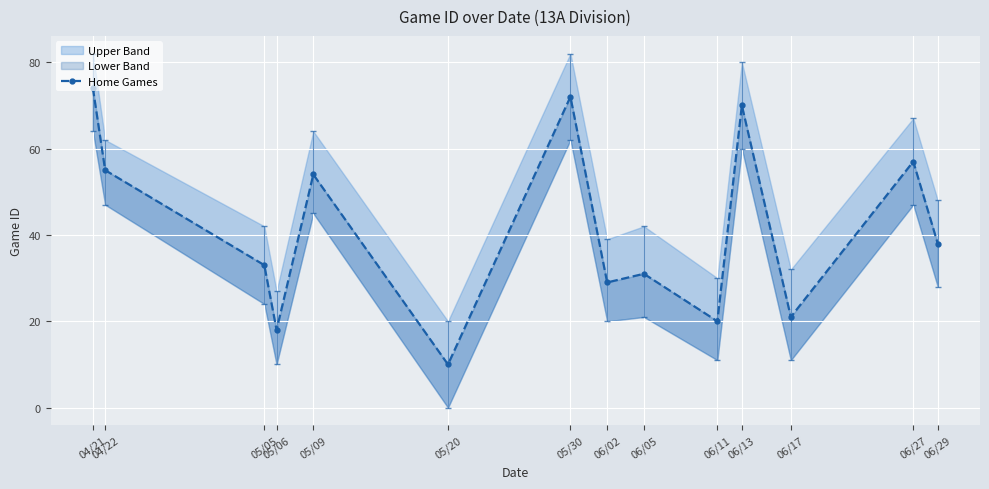

What is the value of the 14th point from the left?

38